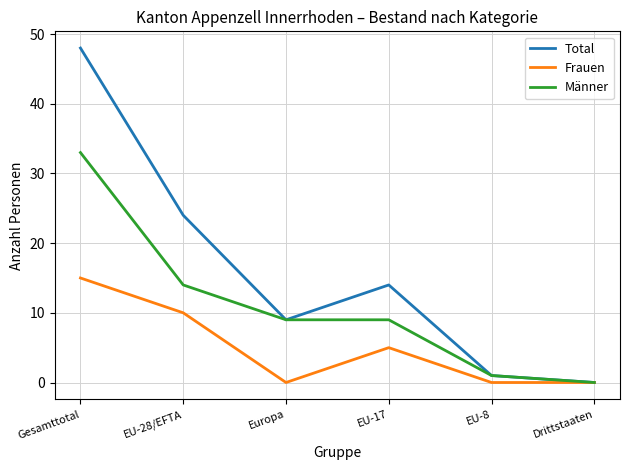

What is the difference between the maximum and minimum values in the Männer series?

33